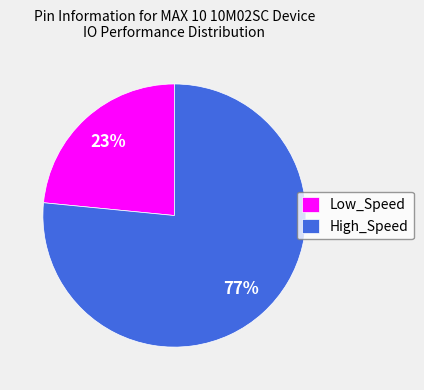

Which has a higher value, Low_Speed or High_Speed?

High_Speed